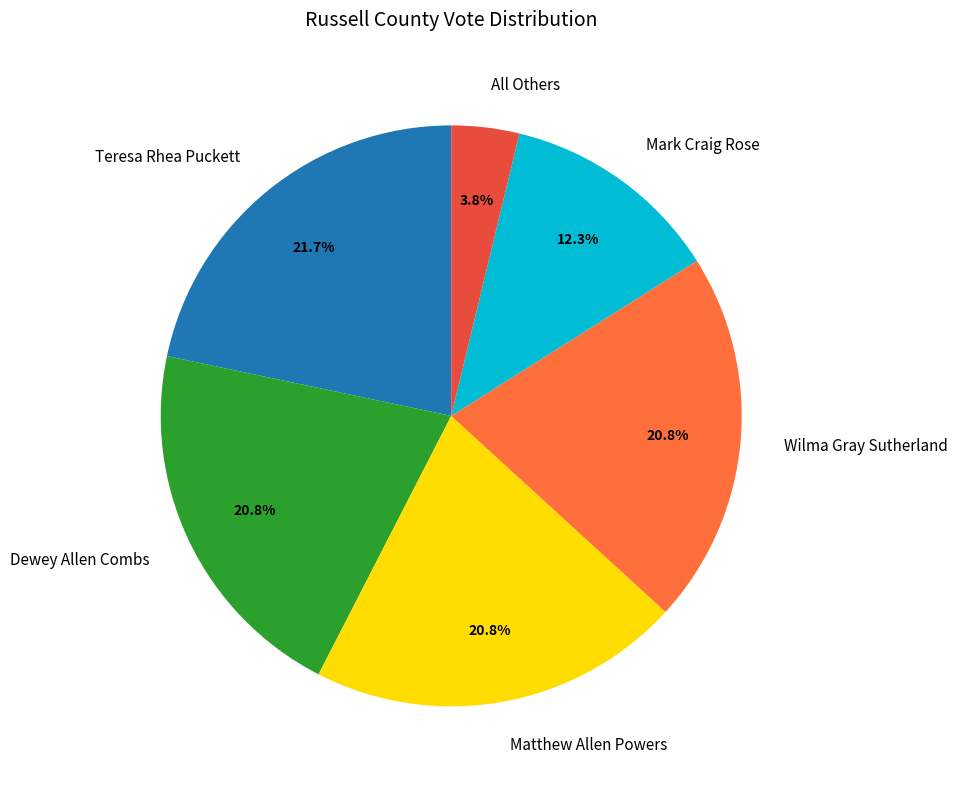

Which slice is the smallest?

All Others